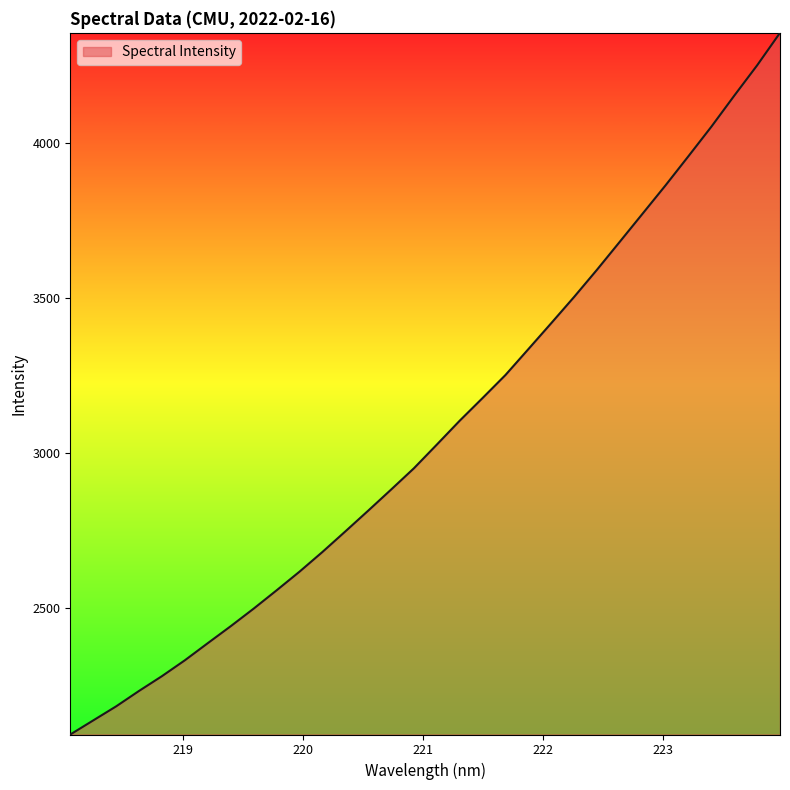

What is the difference between the maximum and minimum values?

2265.4